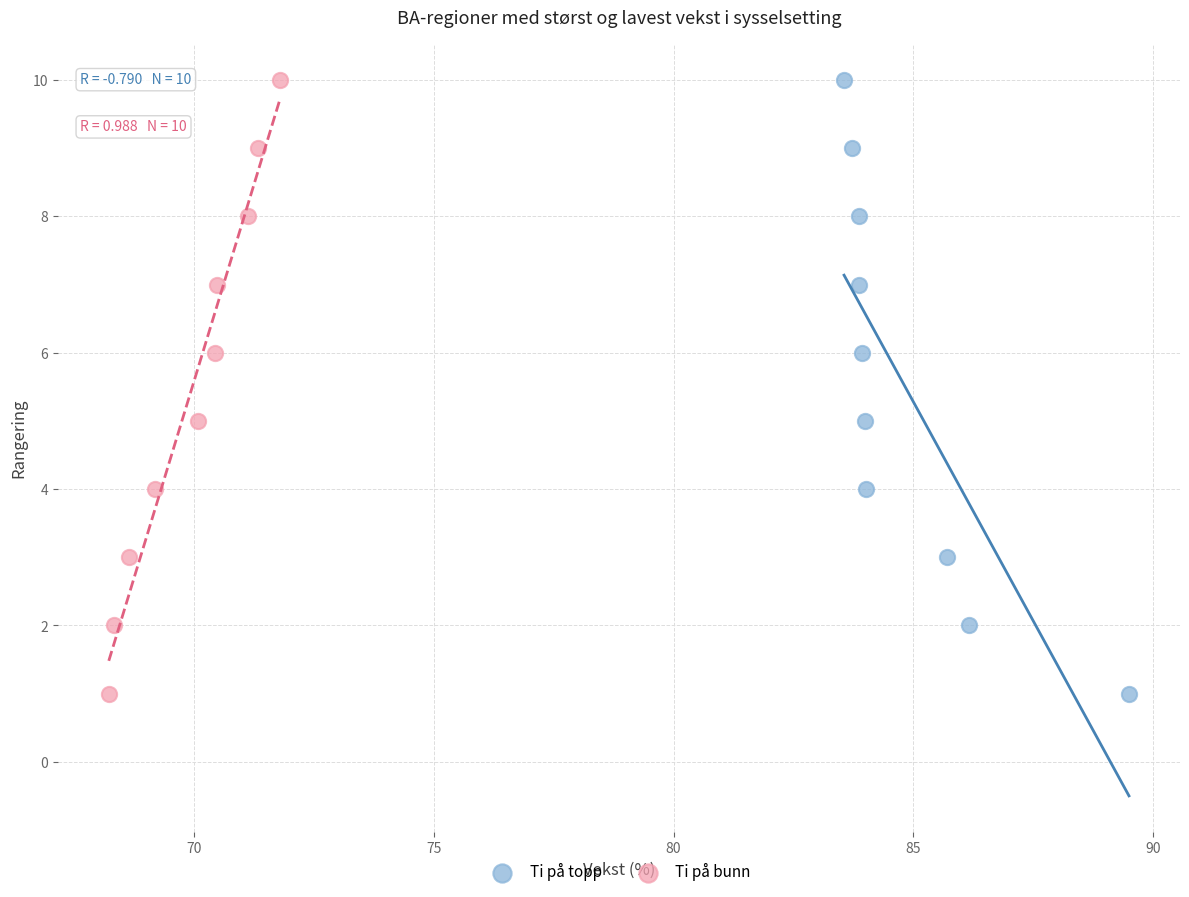

What are all the series names shown in the legend?

Ti på topp, Ti på bunn